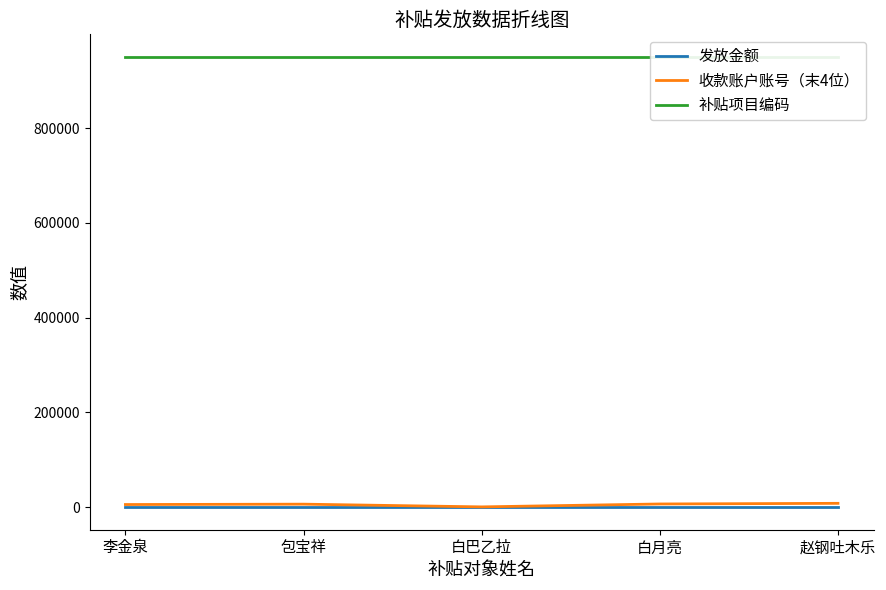

Reading left to right, what are all the values shown in this chart?

发放金额: 50	50	50	50	50
收款账户账号（末4位）: 5690	6471	722	6862	8209
补贴项目编码: 950114	950114	950114	950114	950114